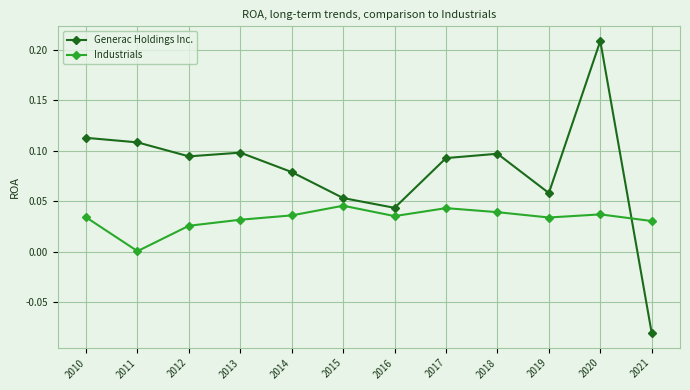

At which category does Generac Holdings Inc. reach its first local peak?

2013